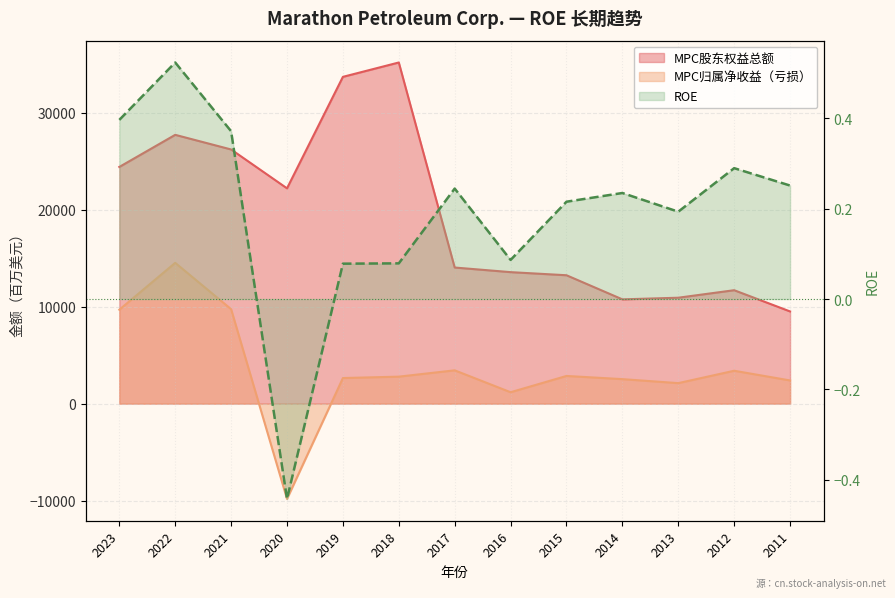

What is the difference between the maximum and minimum values in the ROE series?

1.0